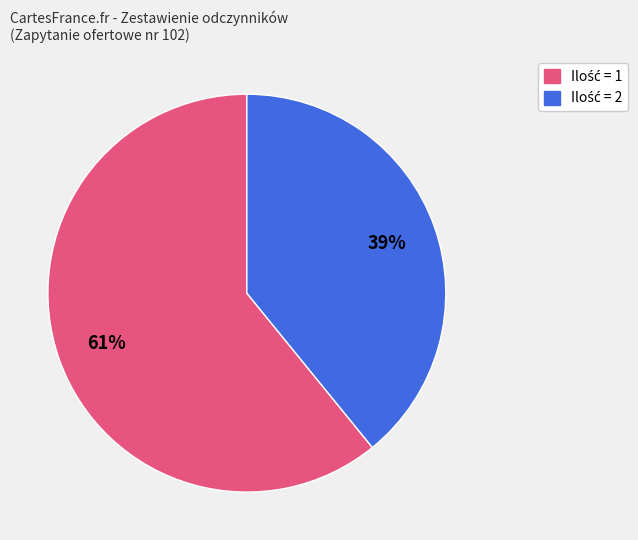

Does any single category account for the majority?

Yes